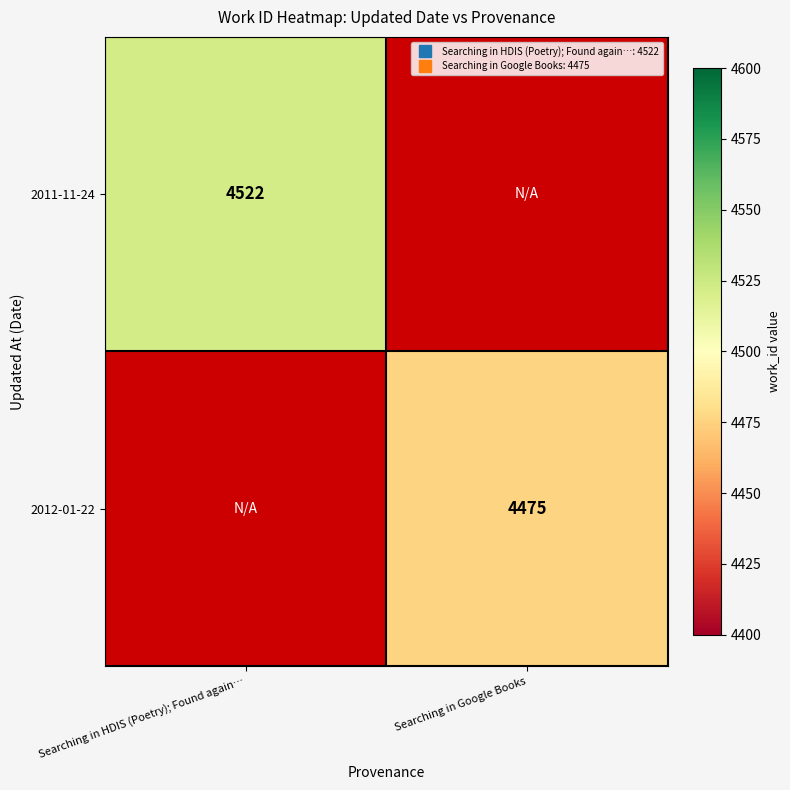

At which label is 2011-11-24 closest to 4522?

Searching in HDIS (Poetry); Found again…